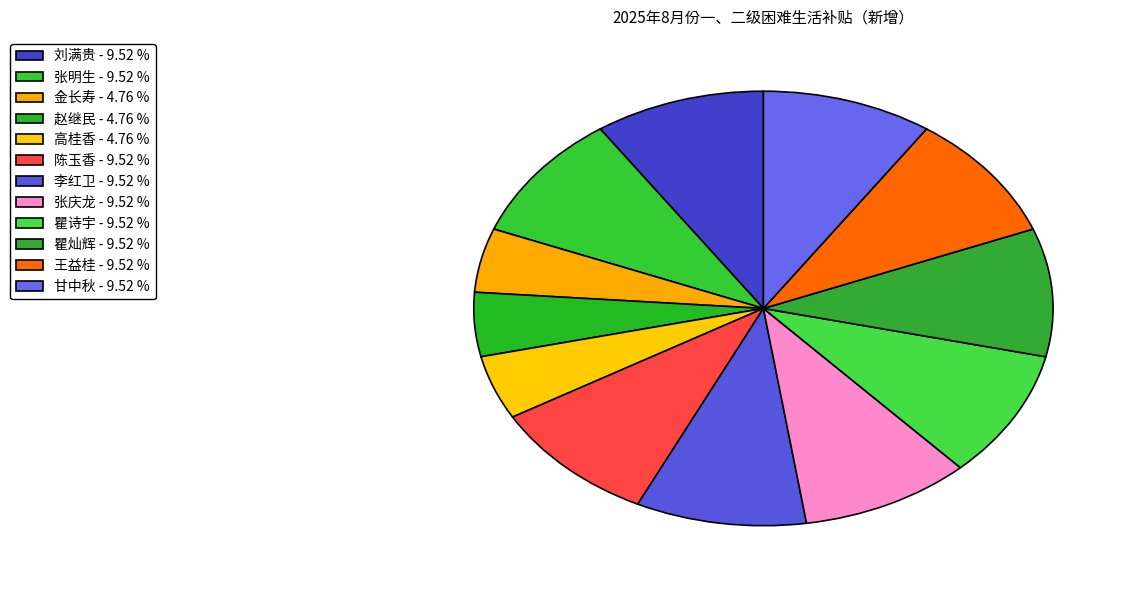

Combined, what portion of the pie is 瞿灿辉 and 高桂香?

14.3%